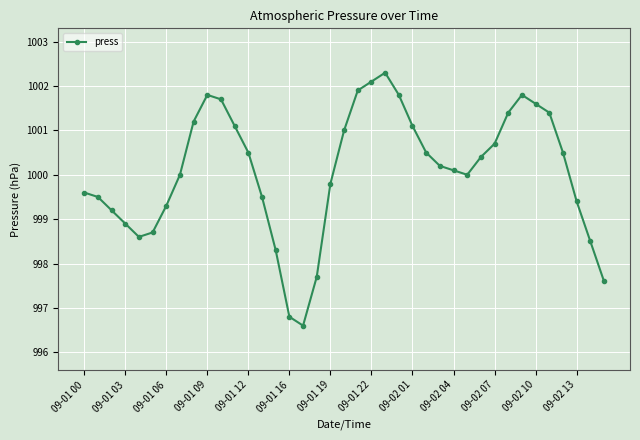

What is the sum of all values?

39003.1